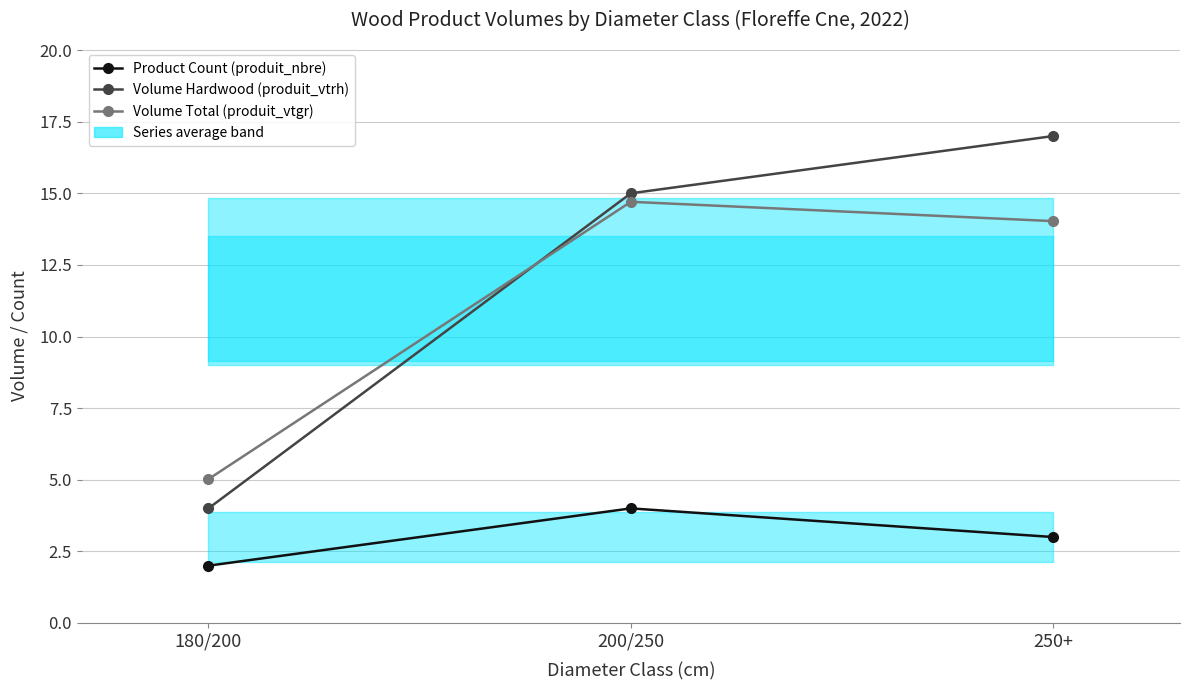

The value of Volume Hardwood (produit_vtrh) at 250+ is 7.6. True or false?

False